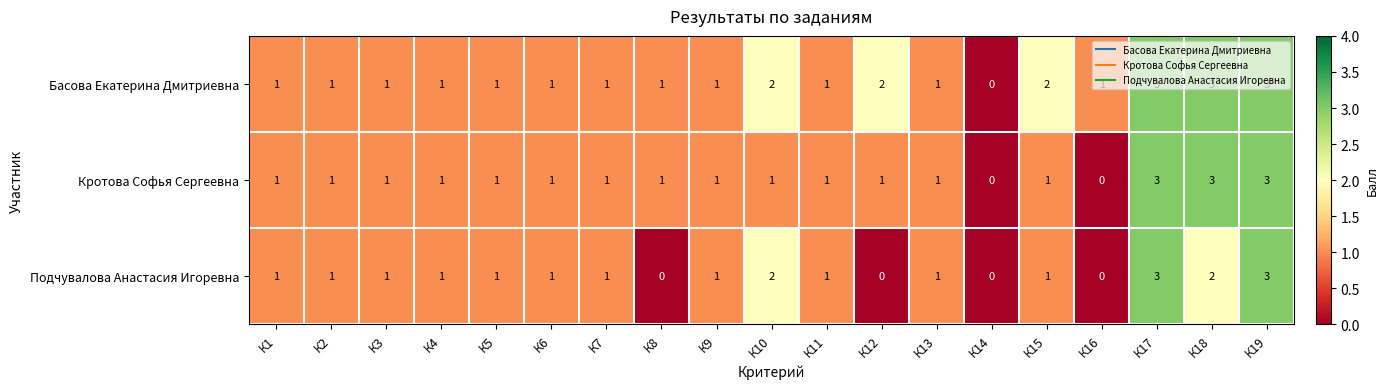

Between К18 and К19, which series saw the biggest shift?

Подчувалова Анастасия Игоревна